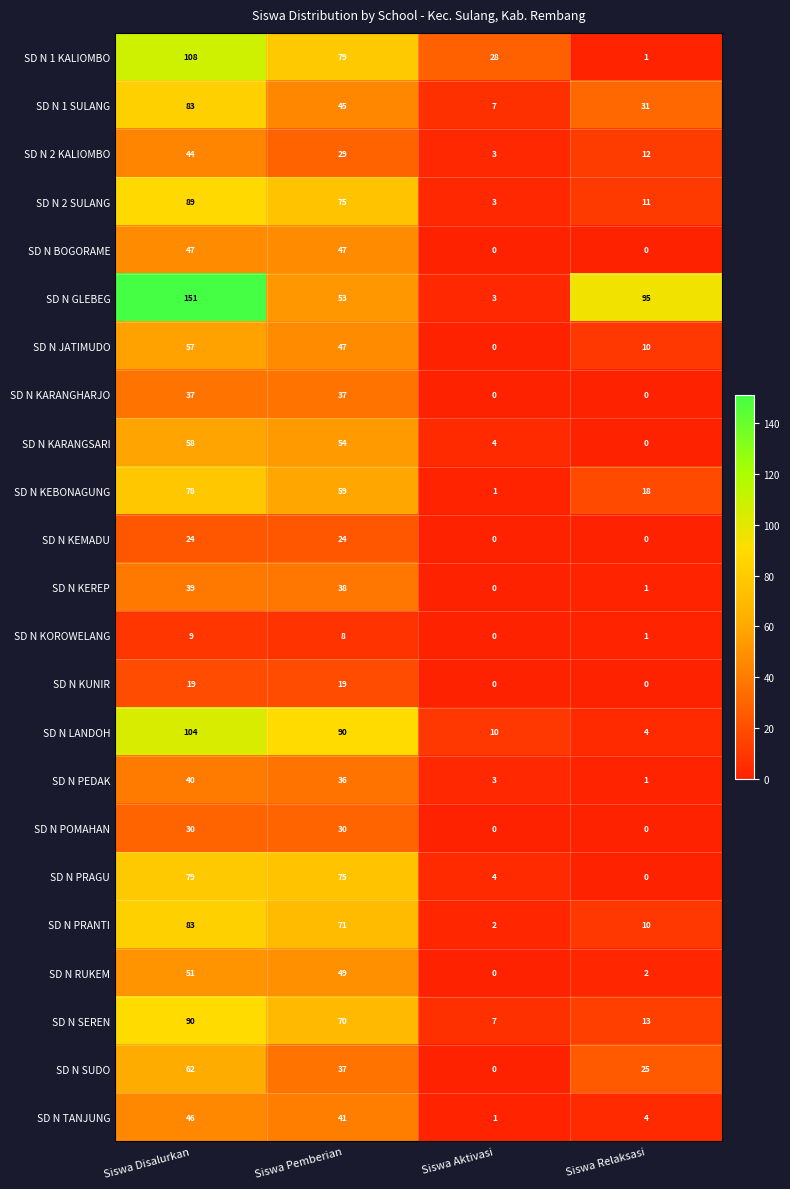

Which series has the largest total across all categories?

SD N GLEBEG